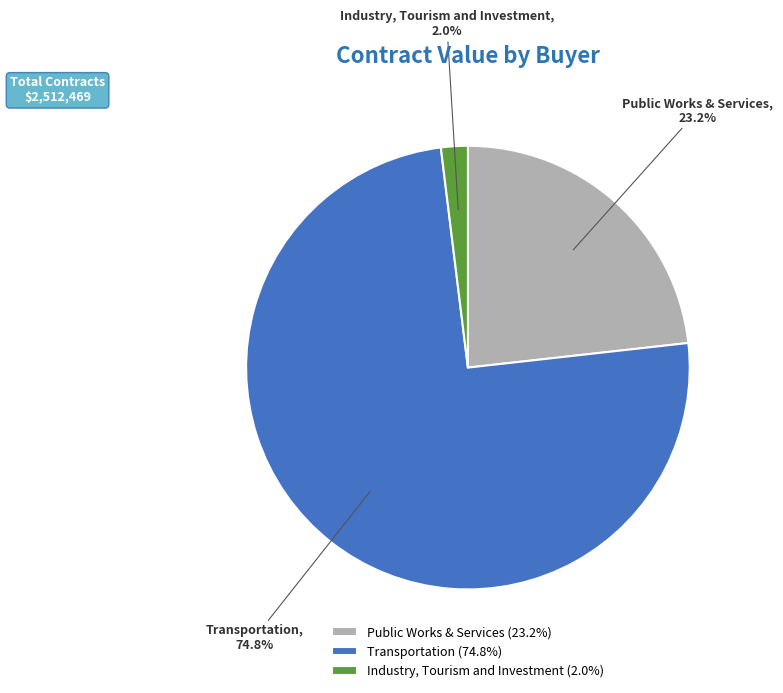

Is there any slice that represents more than half of the pie?

Yes